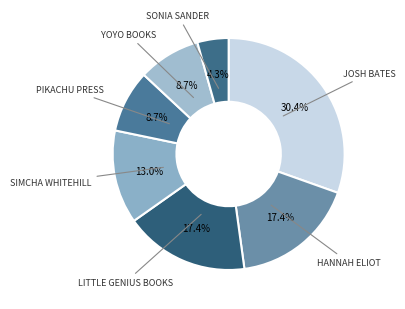

How many segments does this pie chart have?

7